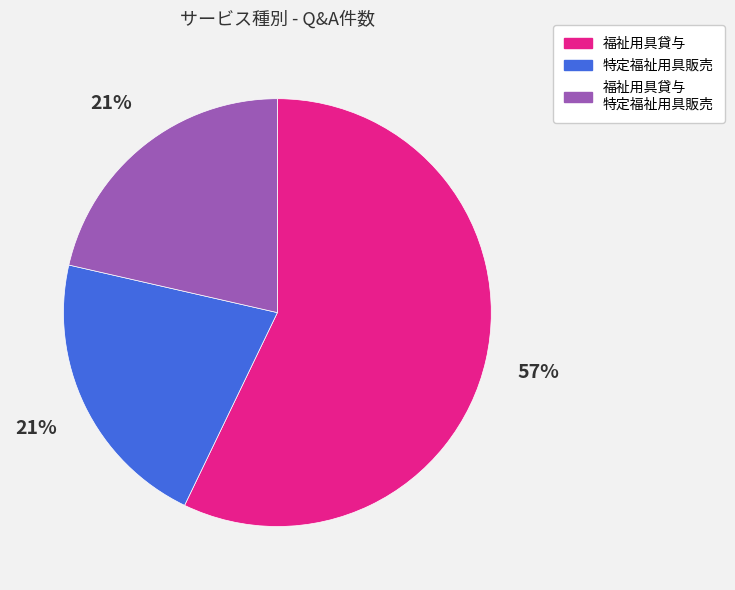

To the nearest percent, what portion does 特定福祉用具販売 represent?

21%